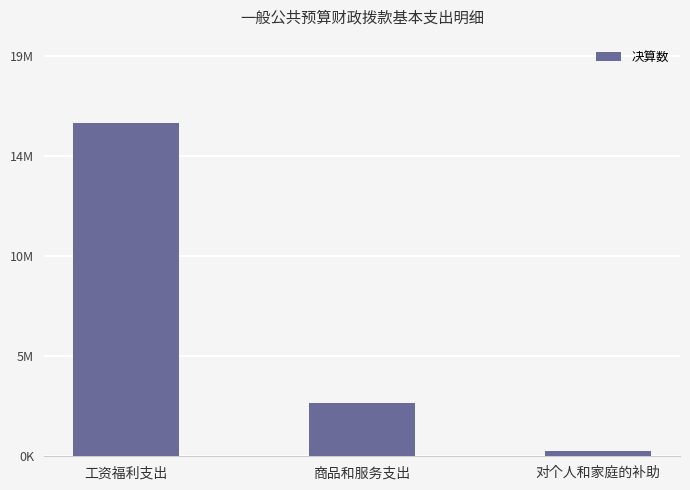

What is the ratio of the value at 工资福利支出 to the value at 对个人和家庭的补助?

62.3